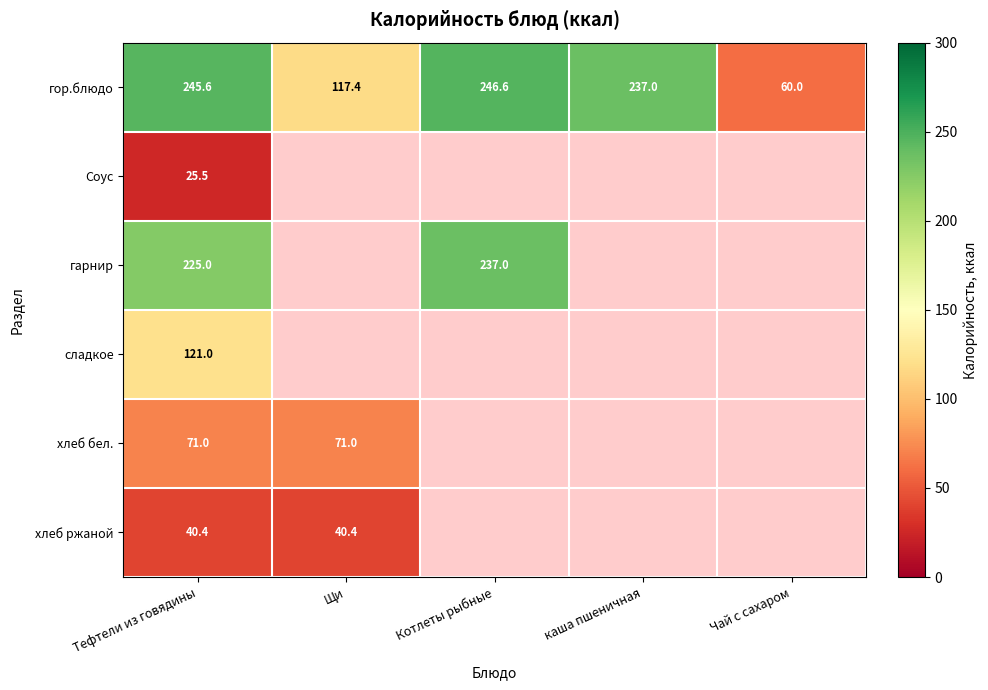

True or false: сладкое has a value of 214.8 at Тефтели из говядины.

False